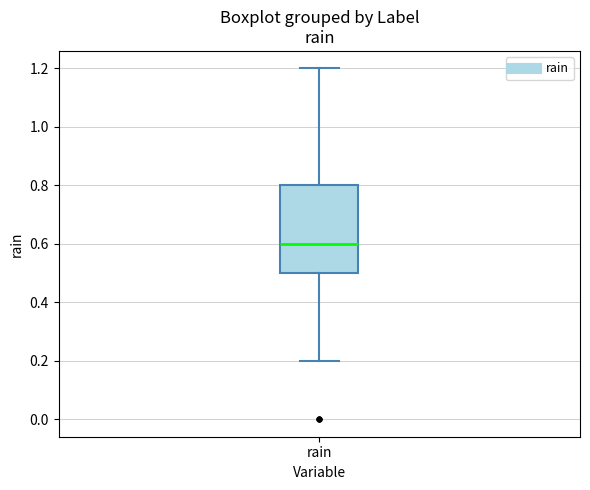

Where does the lower whisker of the box for rain end on the y-axis? The values are not printed on the chart, so give them approximately, as read against the axis.

0.2